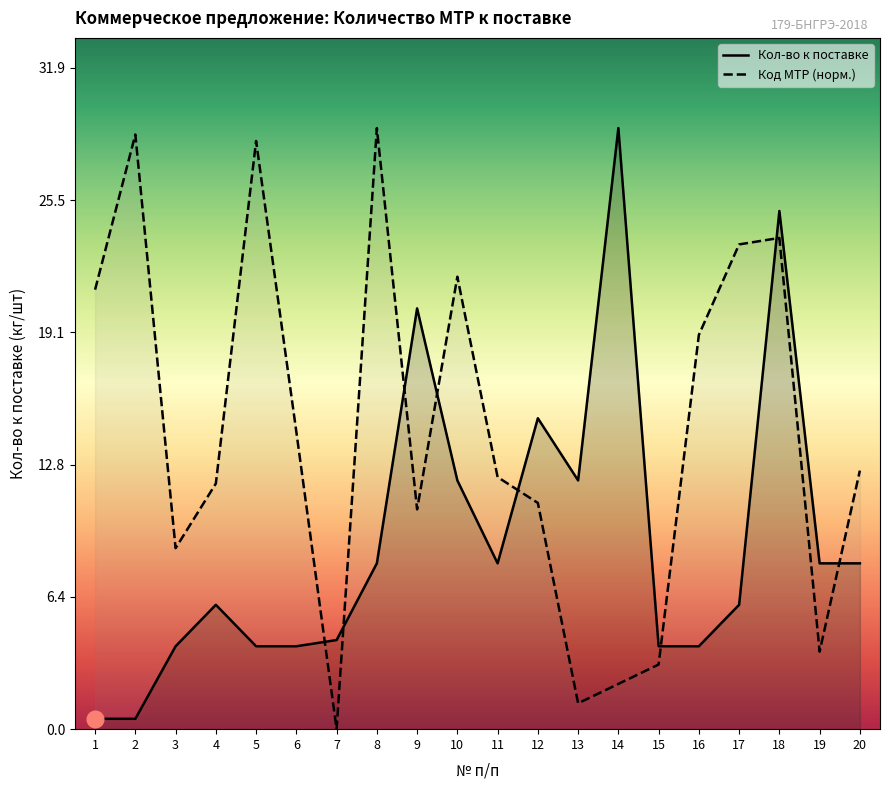

What is the sum of all Кол-во к поставке values?

182.6